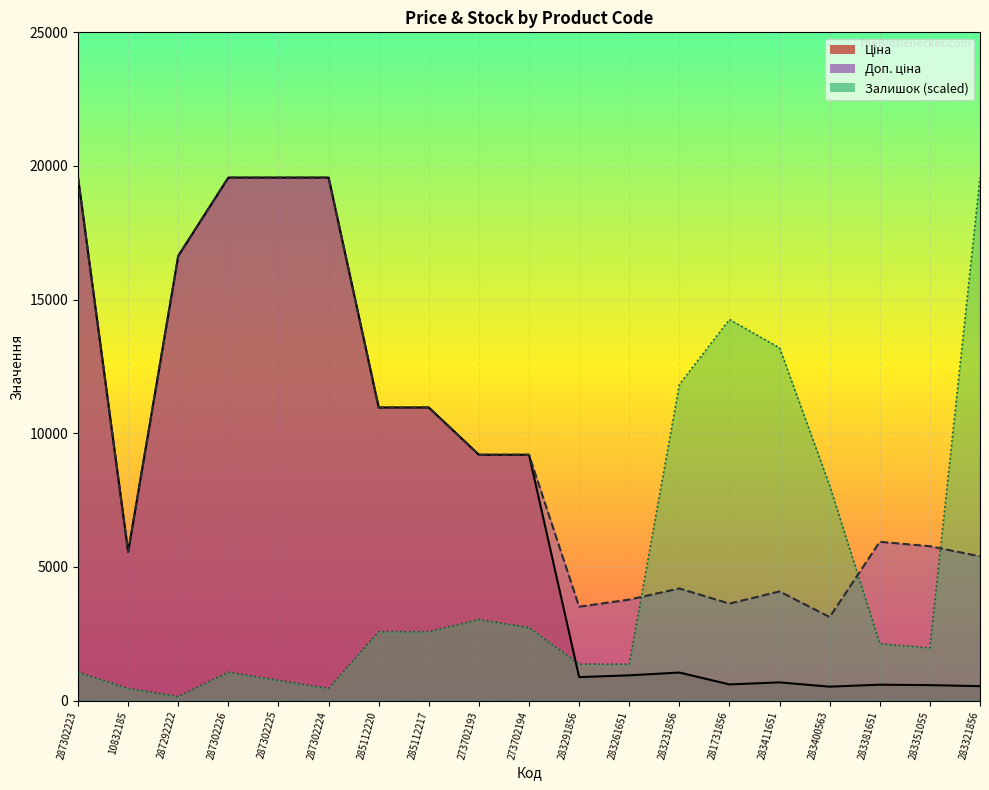

What is the value of the Доп. ціна point at the 18th from the left?

5774.3